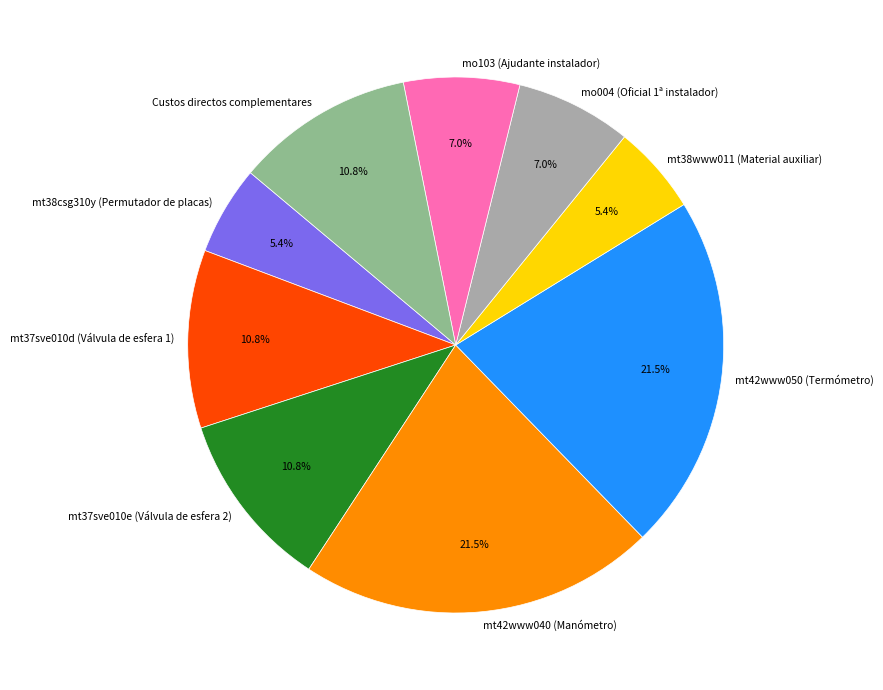

Do mt37sve010e (Válvula de esfera 2) and mo004 (Oficial 1ª instalador) together represent more than half of the pie?

No